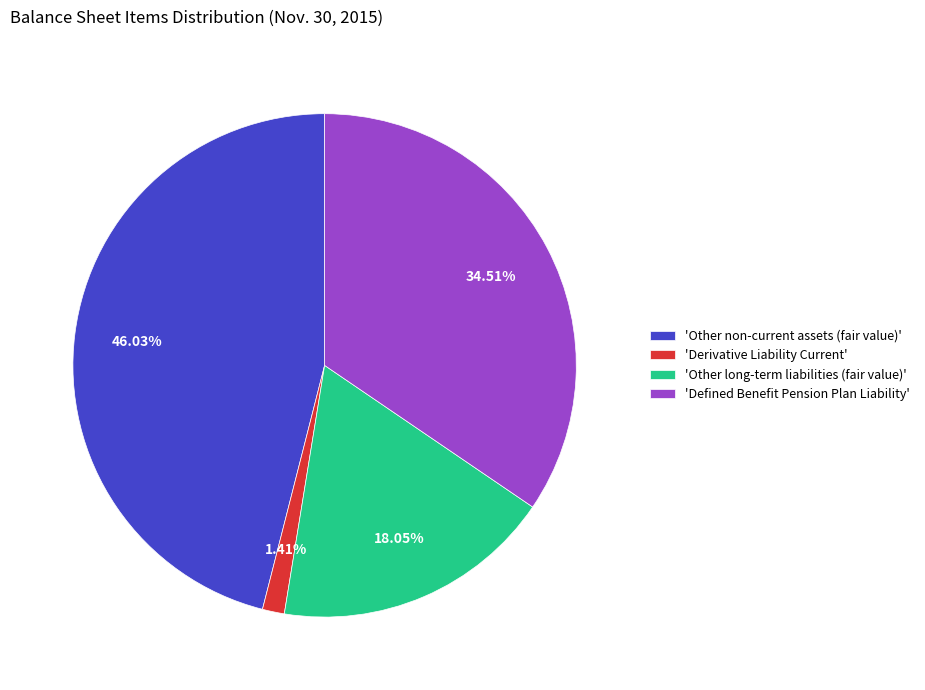

How many slices are in this pie chart?

4